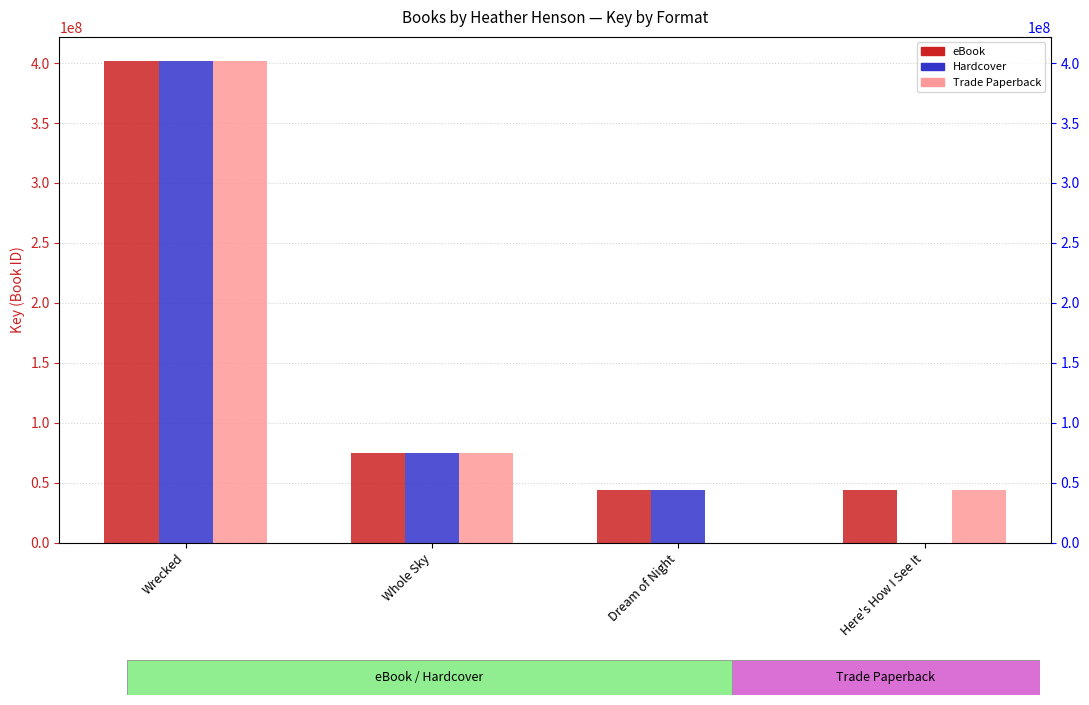

How many series are shown in this chart?

3